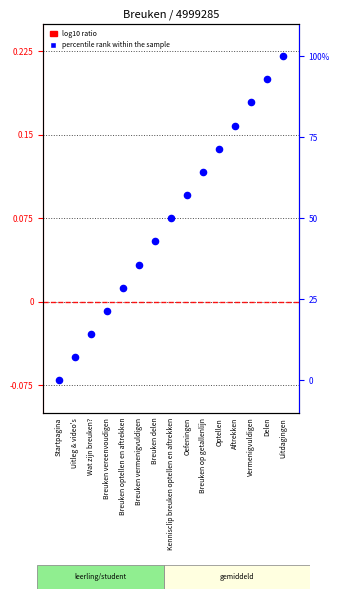

What are all the series names shown in the legend?

log10 ratio, percentile rank within the sample